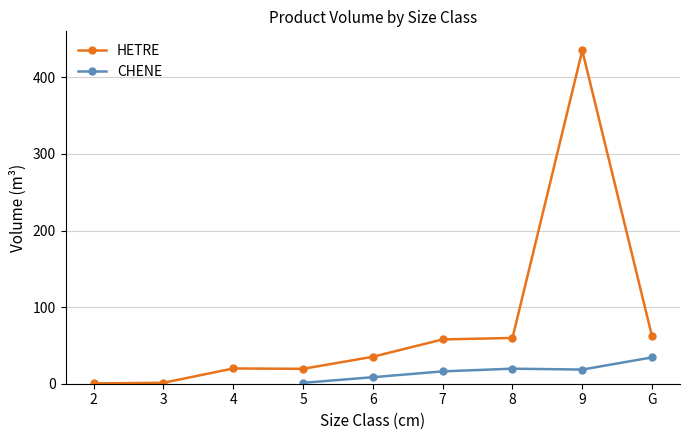

What is the highest value of the HETRE series?

435.0